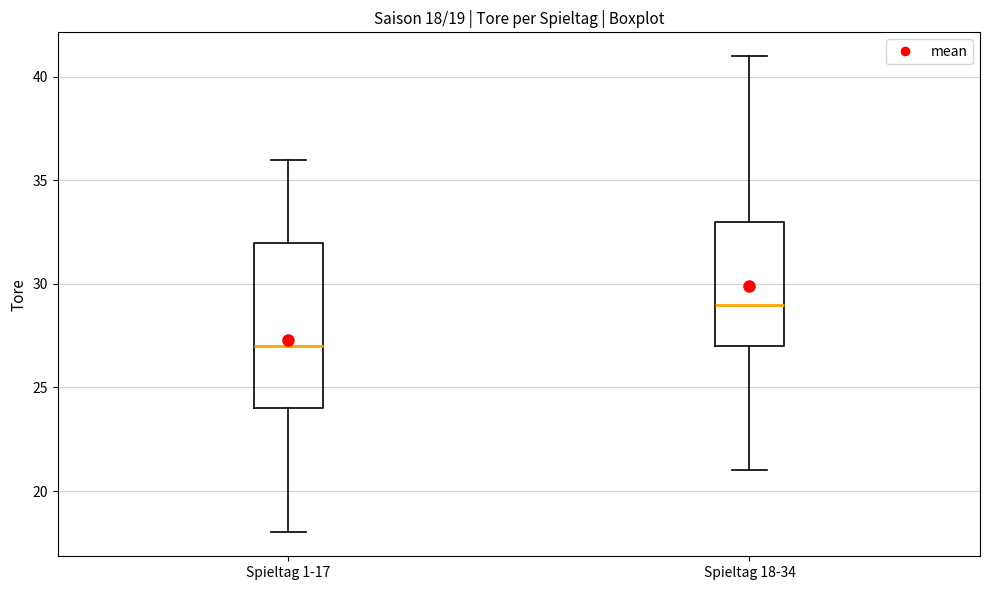

Which box's median line is the lowest?

Spieltag 1-17